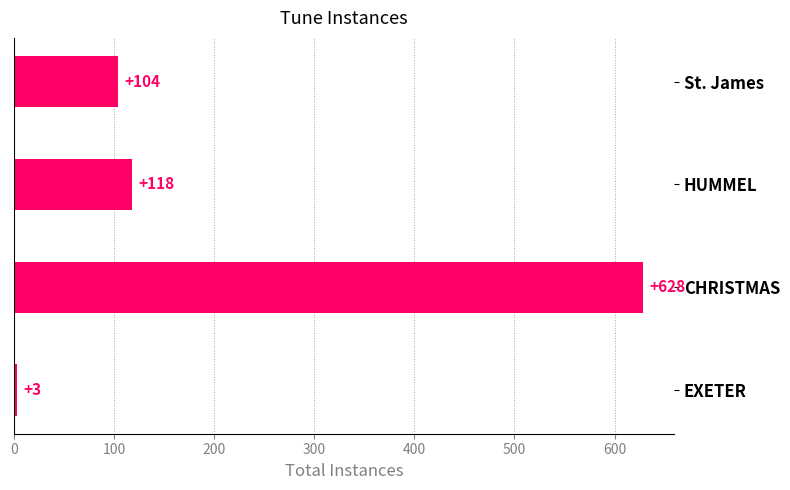

What is the difference between the second highest and minimum values?

115